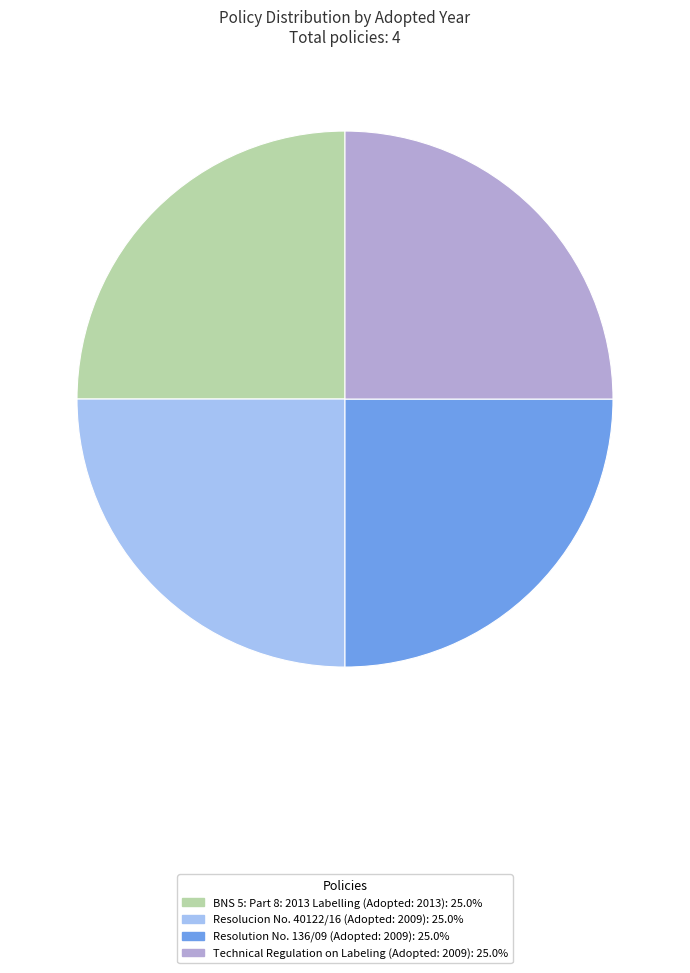

Approximately how many times larger is the value at Resolucion No. 40122/16 compared to Technical Regulation on Labeling?

1.0